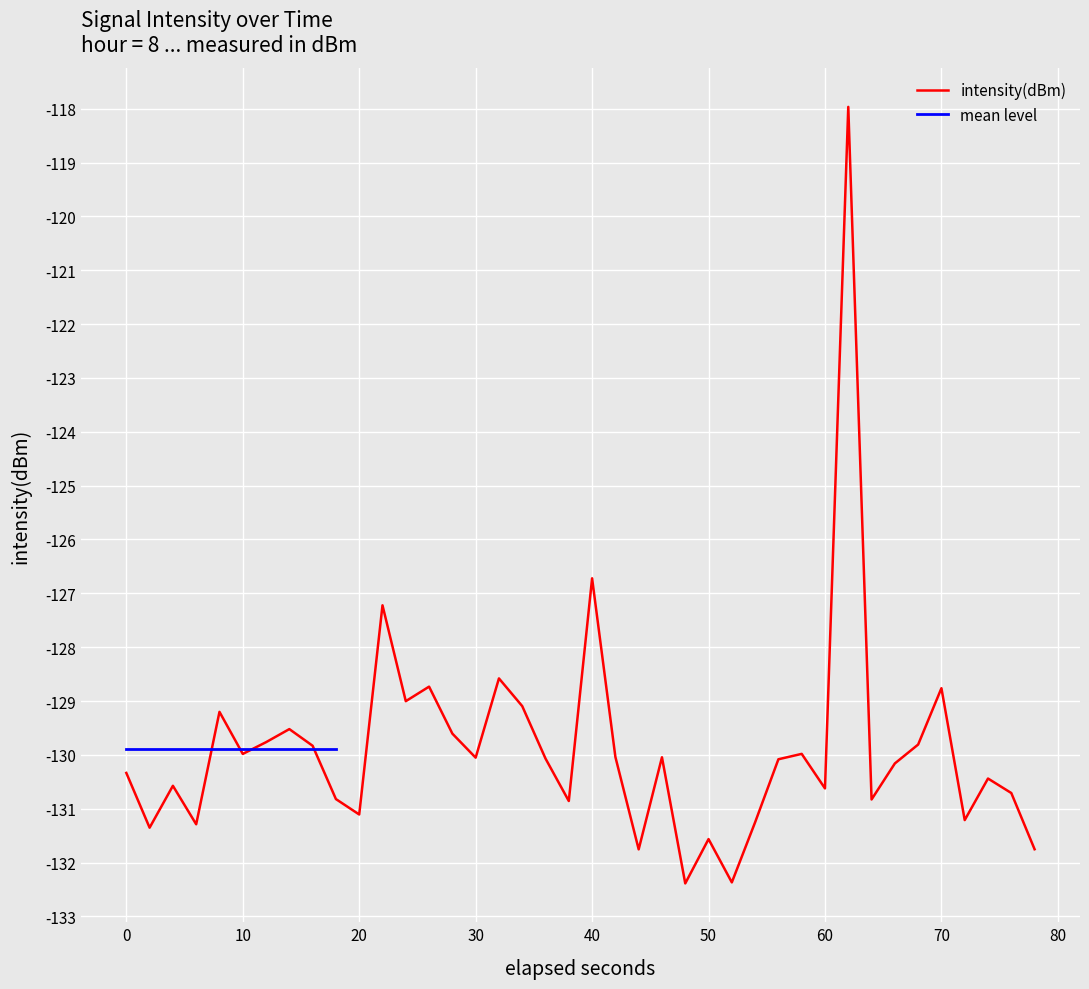

At which label is intensity(dBm) closest to -125?

40